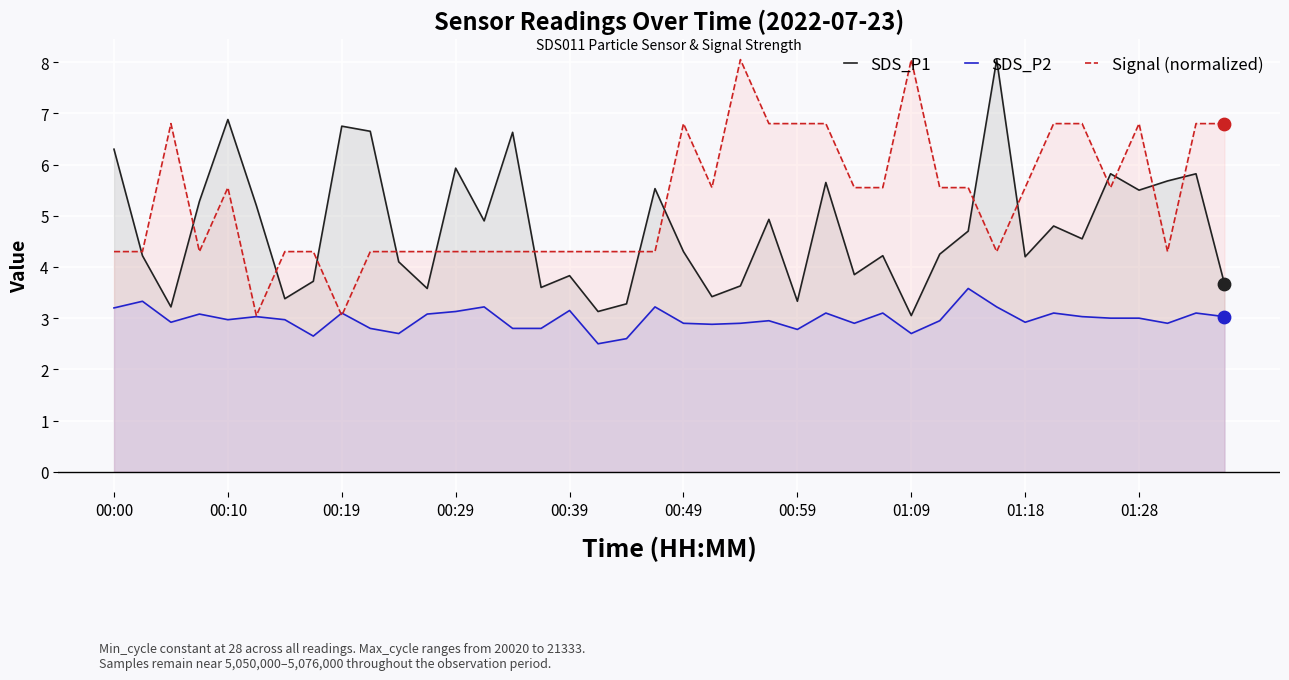

Which series reaches the maximum Y coordinate?

SDS_P1